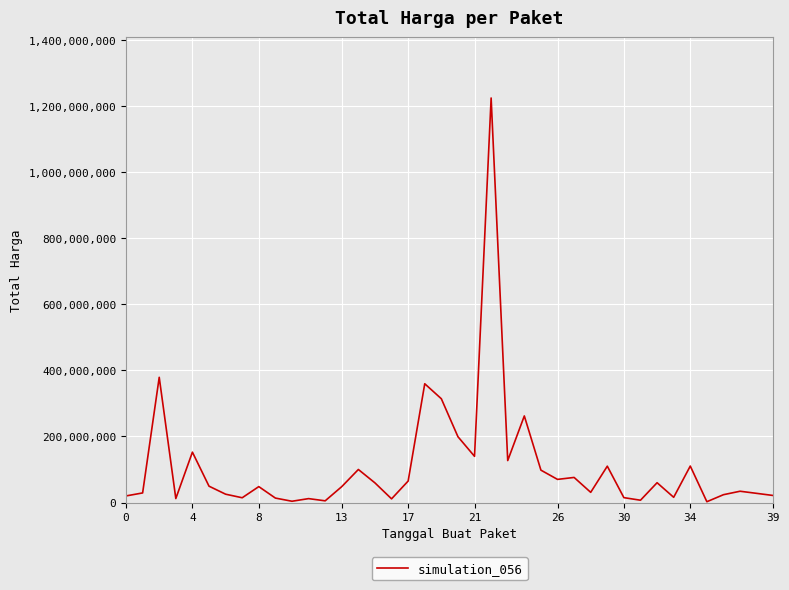

What is the maximum value shown in the chart?

1224682000